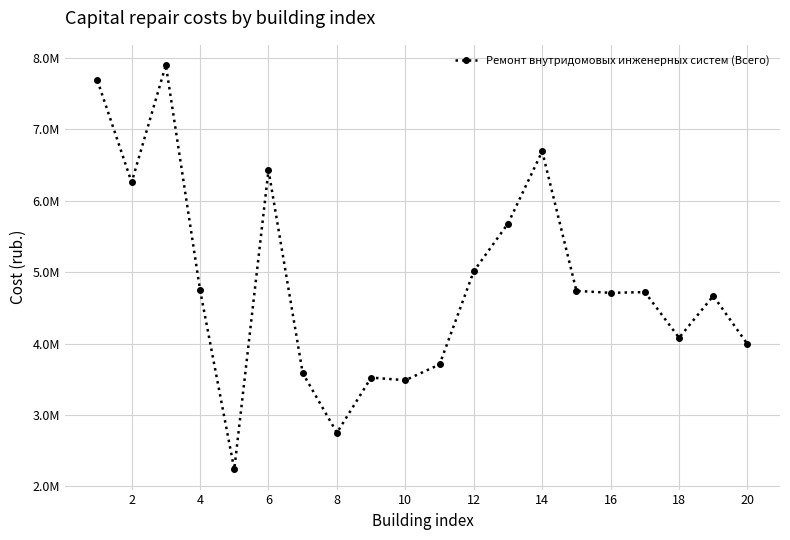

What is the greatest value displayed?

7902854.3